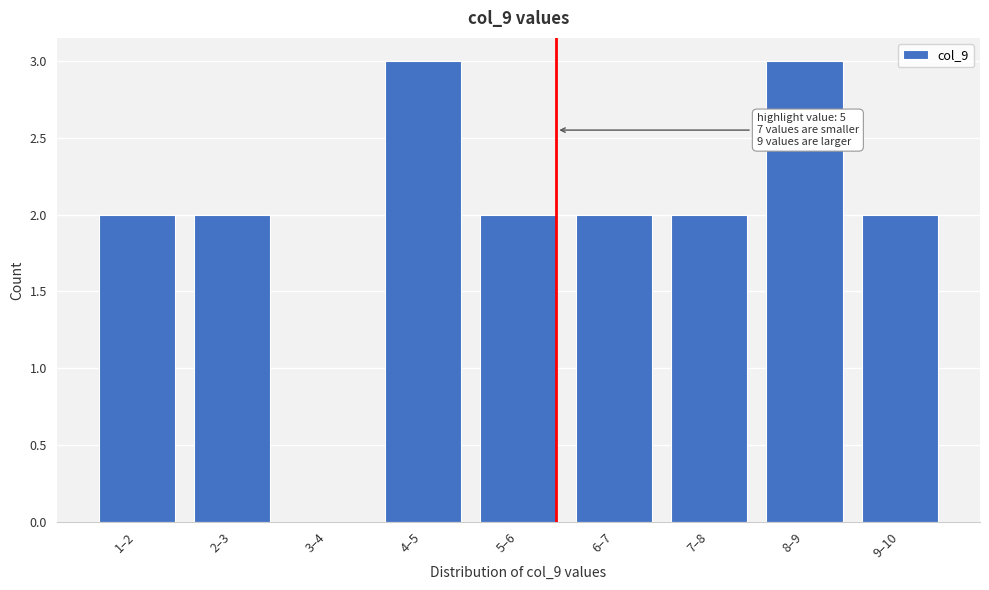

Reading left to right, transcribe all the data shown in this chart.

1–2=2	2–3=2	3–4=0	4–5=3	5–6=2	6–7=2	7–8=2	8–9=3	9–10=2